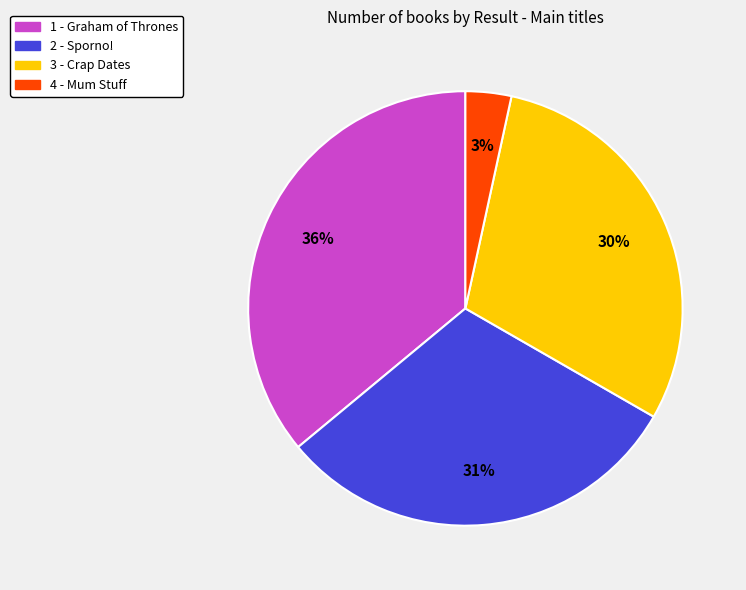

Combined, do 1 - Graham of Thrones and 3 - Crap Dates account for over 50%?

Yes